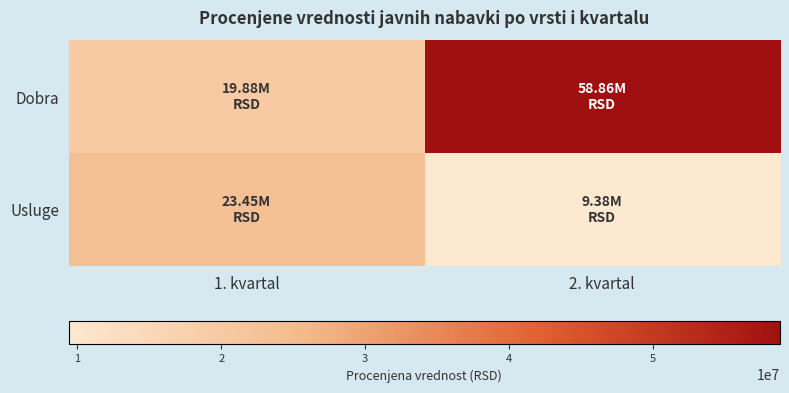

What is the total value across all series at 1. kvartal?

43330666